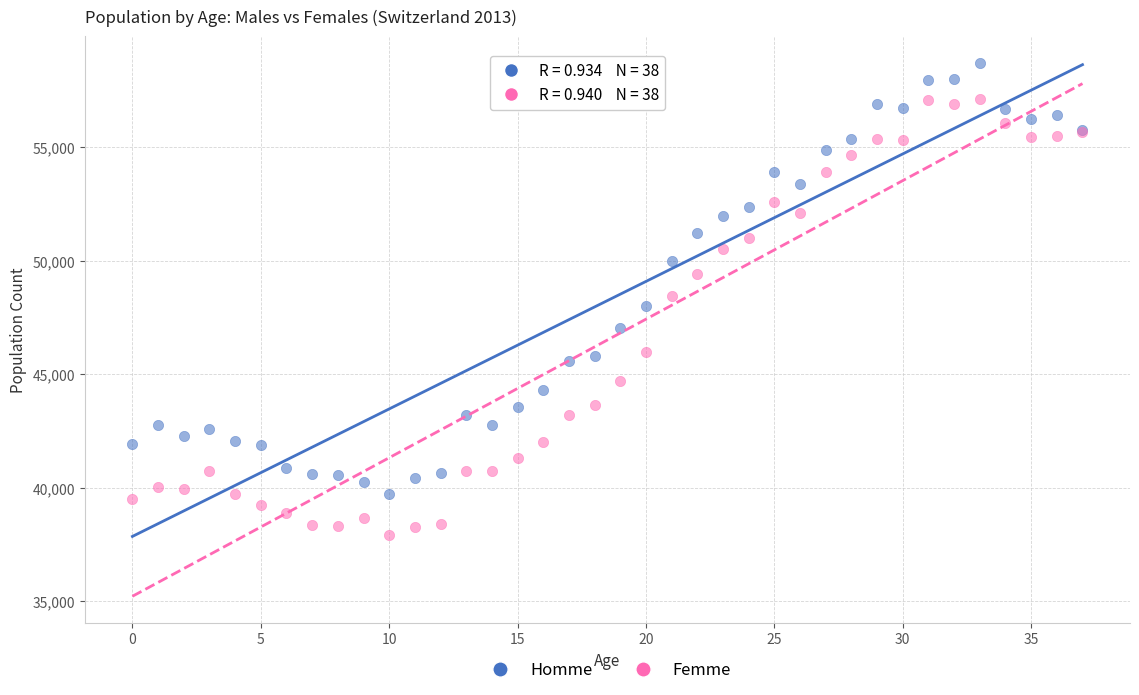

Which series reaches the maximum Y coordinate?

Homme